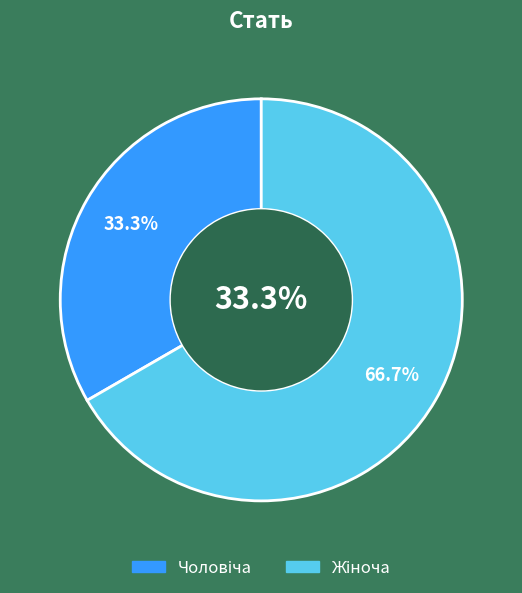

The Жіноча slice represents 67% of the pie. True or false?

True